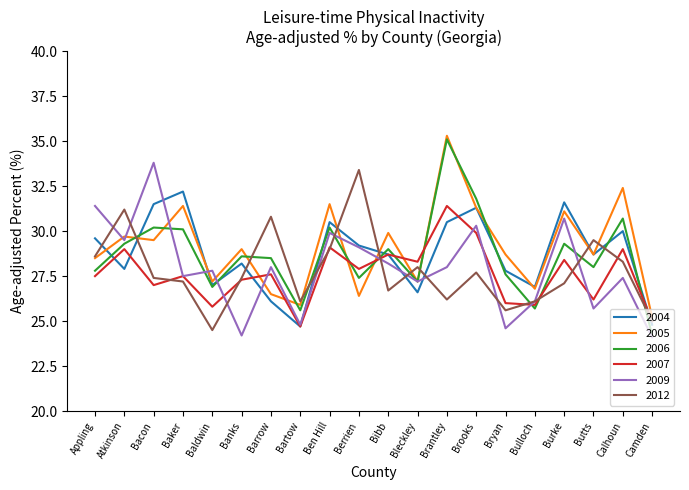

What is the approximate value of 2004 at Brantley?

30.5